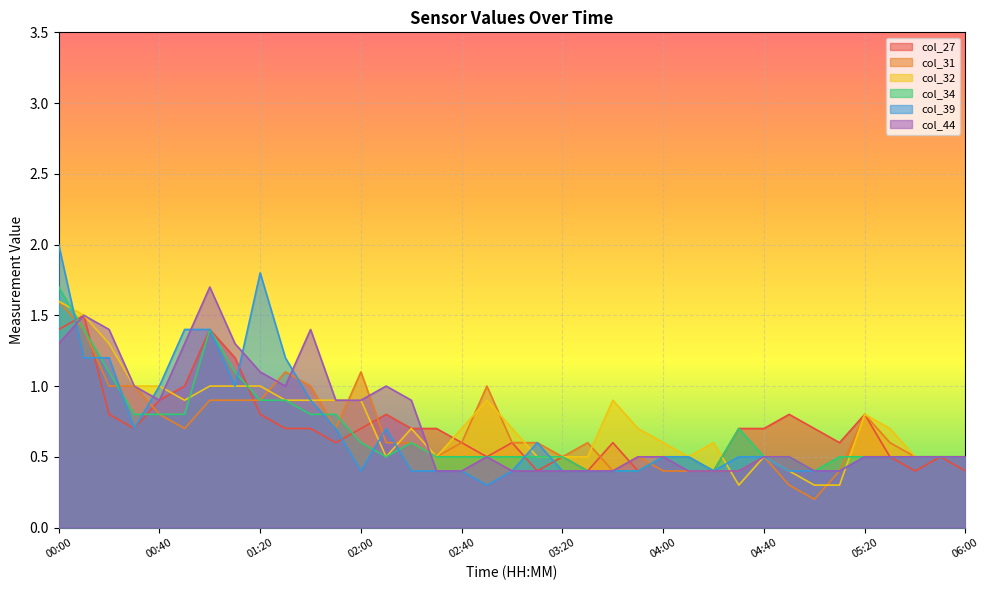

Which series has the largest range (max minus min)?

col_39